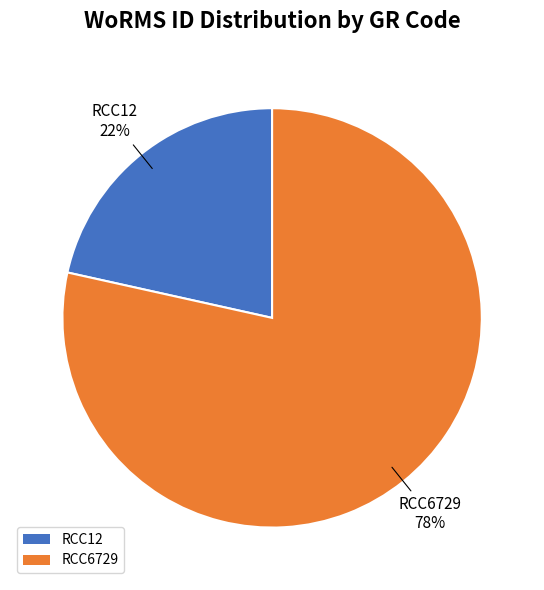

How many segments does this pie chart have?

2